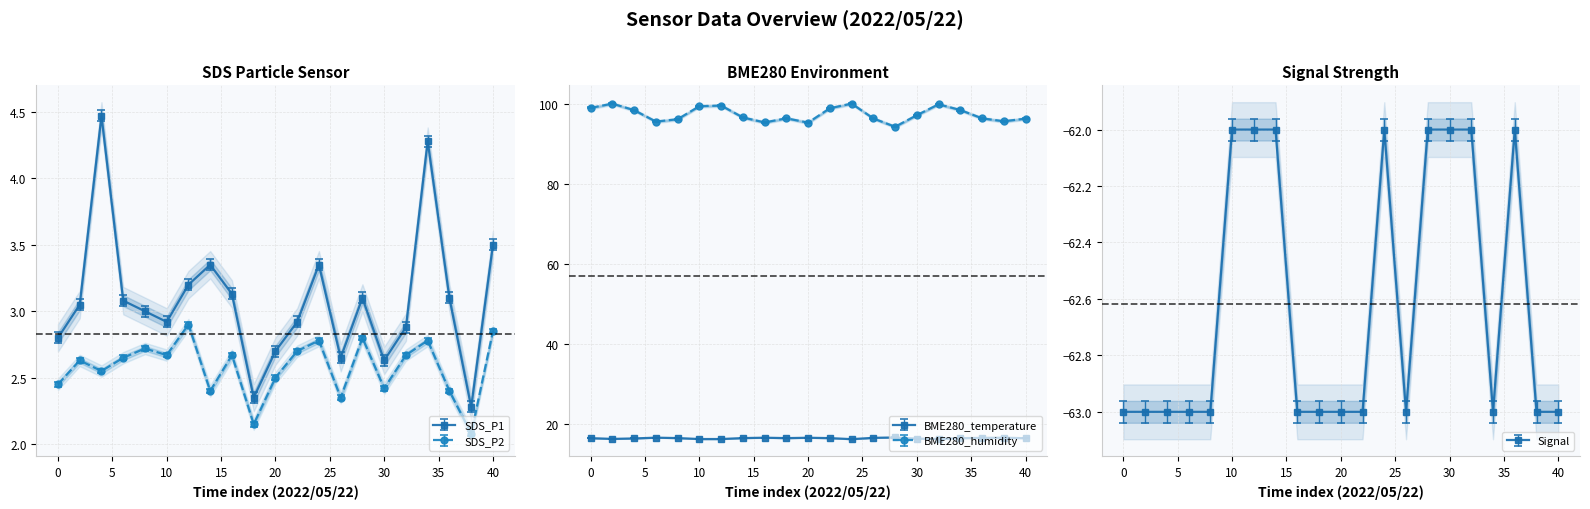

What is the maximum value for BME280_temperature?

16.7